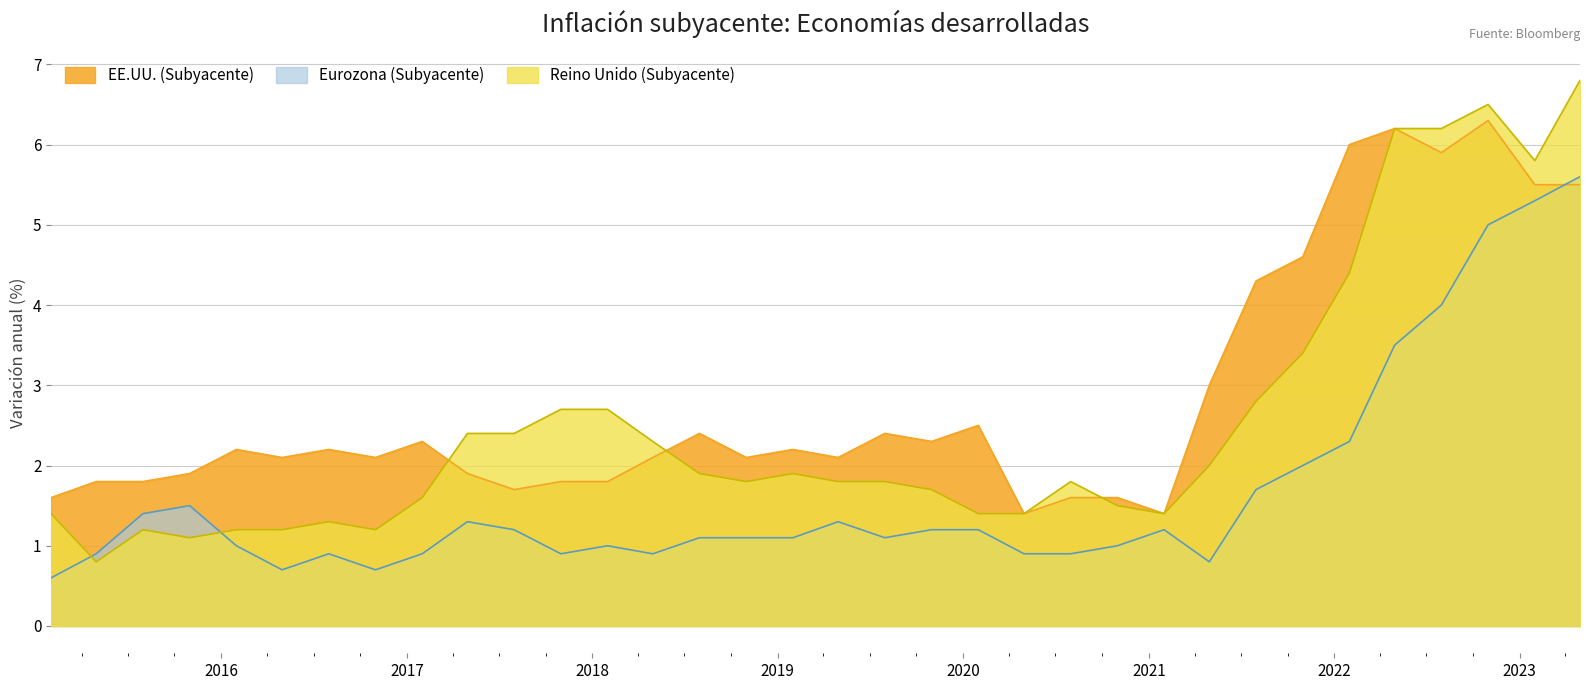

True or false: Reino Unido (Subyacente) has more than 0 interior local peaks.

True